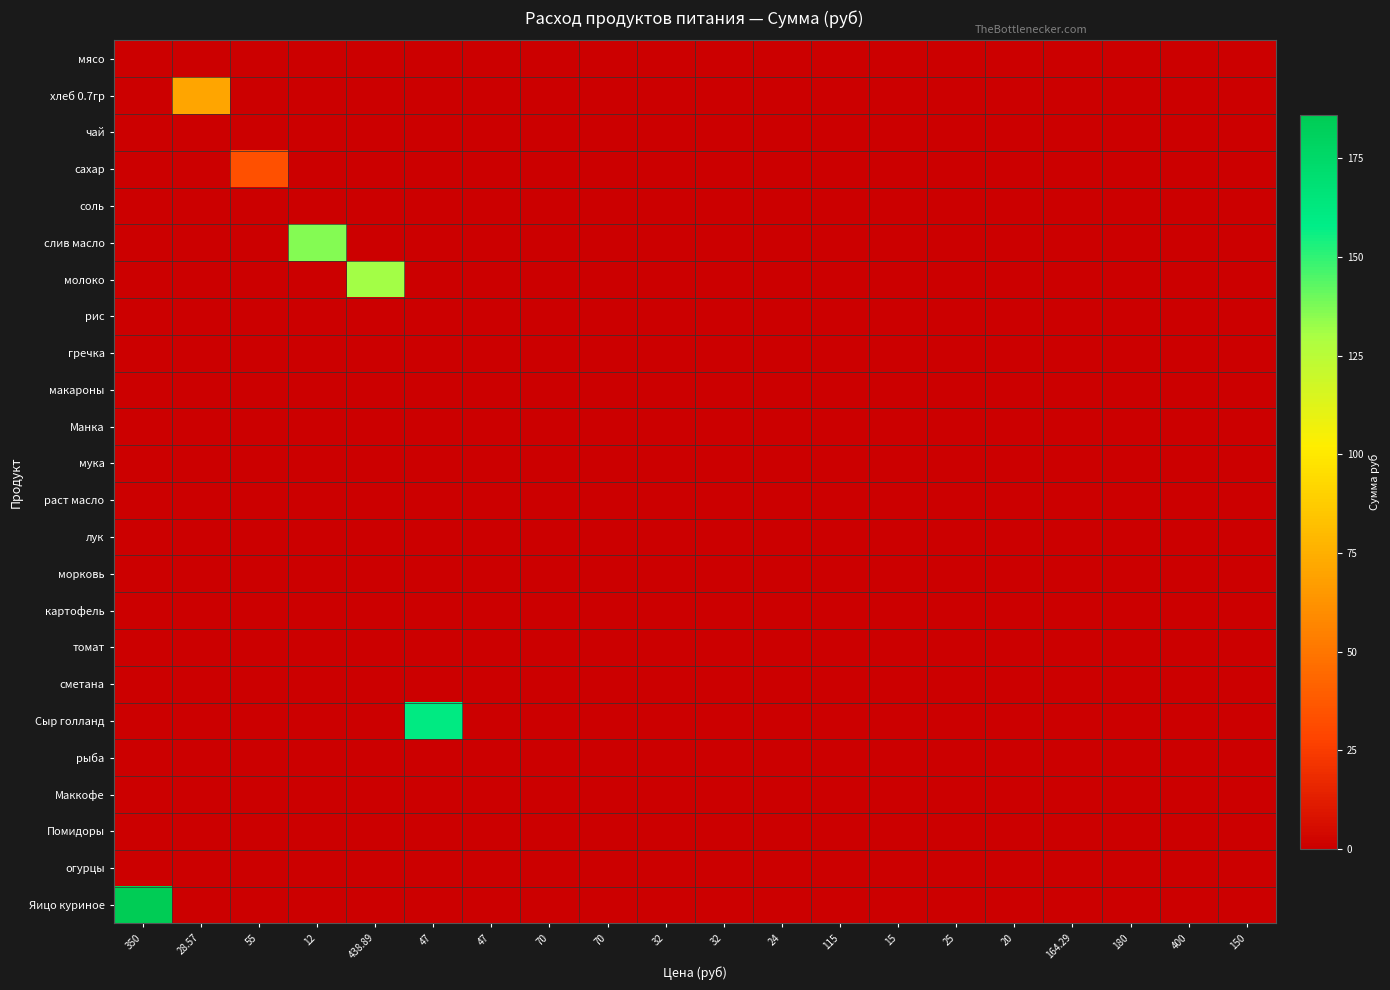

At how many categories does at least one series exceed 22?

6